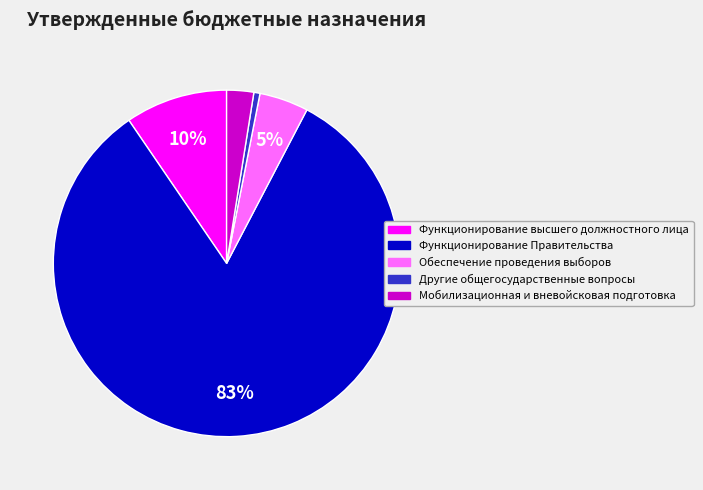

To the nearest percent, what percentage of the pie is Мобилизационная и вневойсковая подготовка?

3%